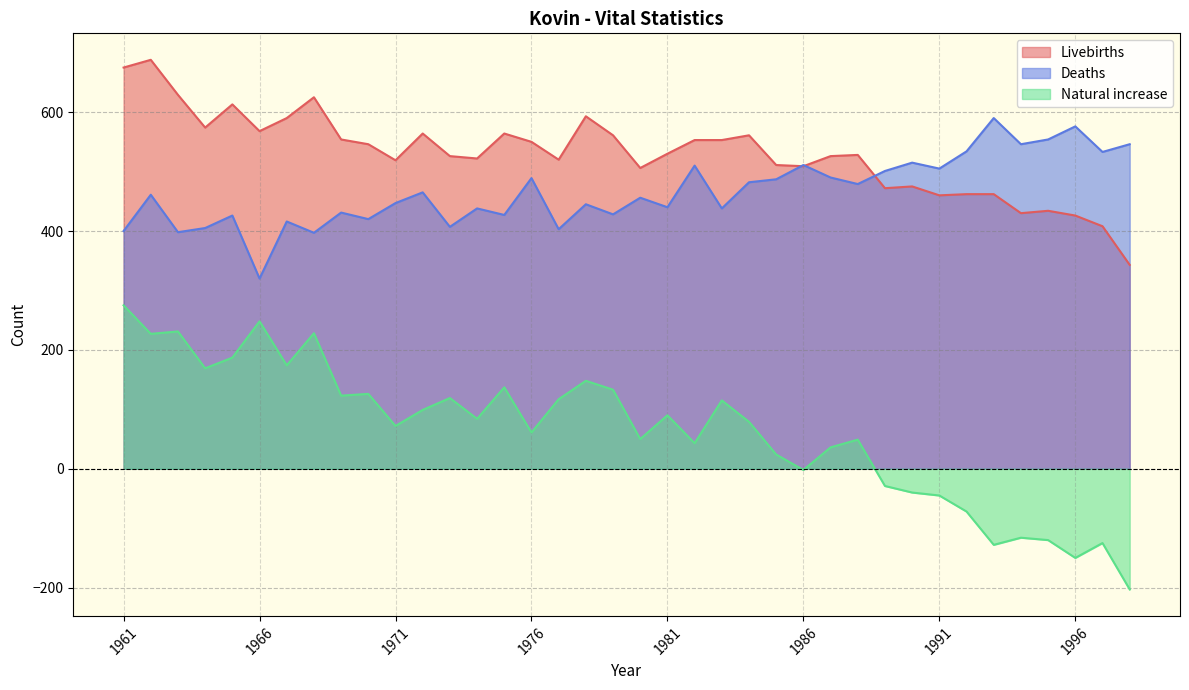

At which category is the sum across all series the highest?

1962